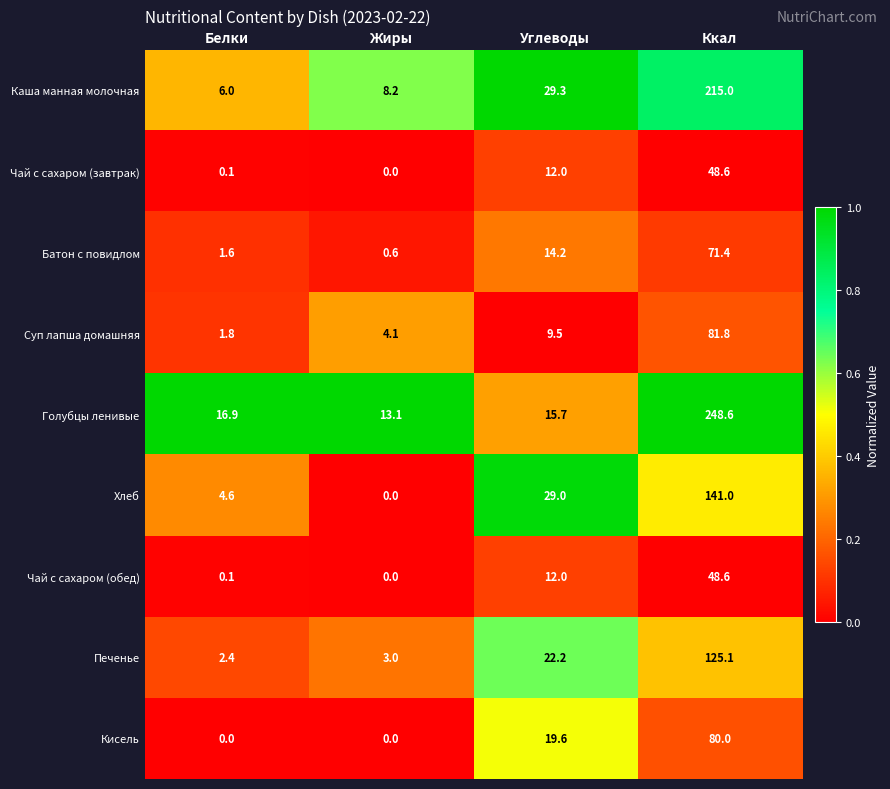

Count the number of categories in the chart.

4